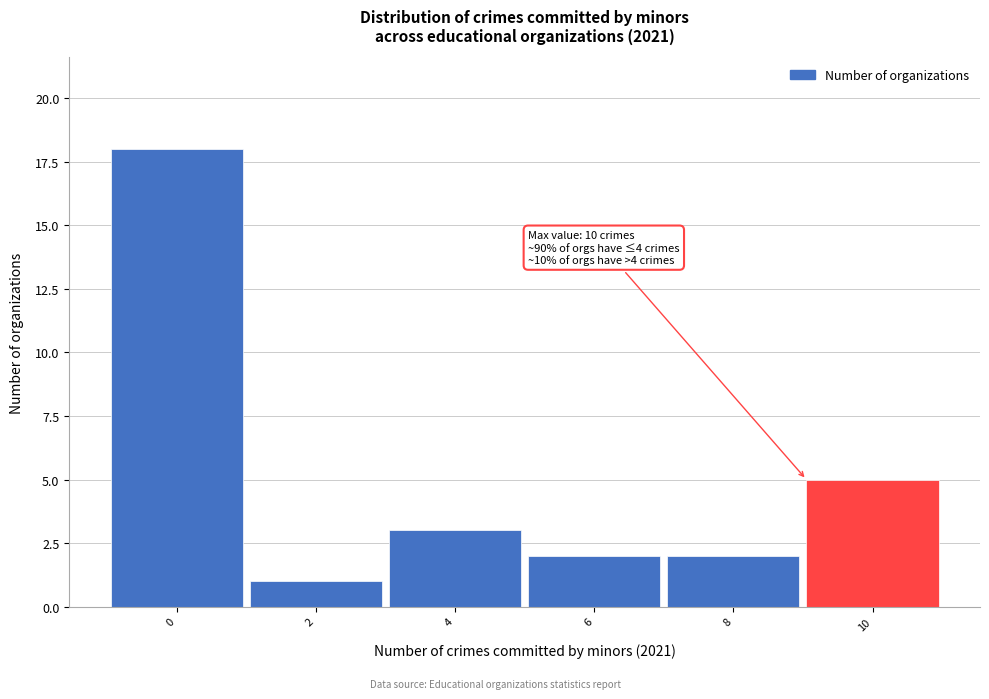

Reading right to left, extract all data points from this chart.

5	2	2	3	1	18